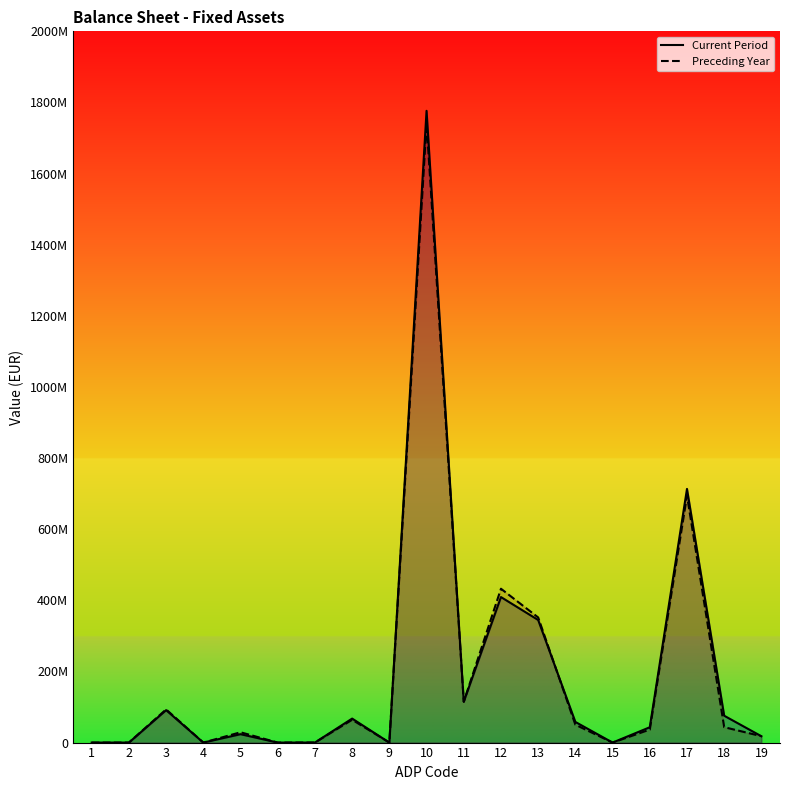

What is the approximate value of Preceding Year at 17?

694400000